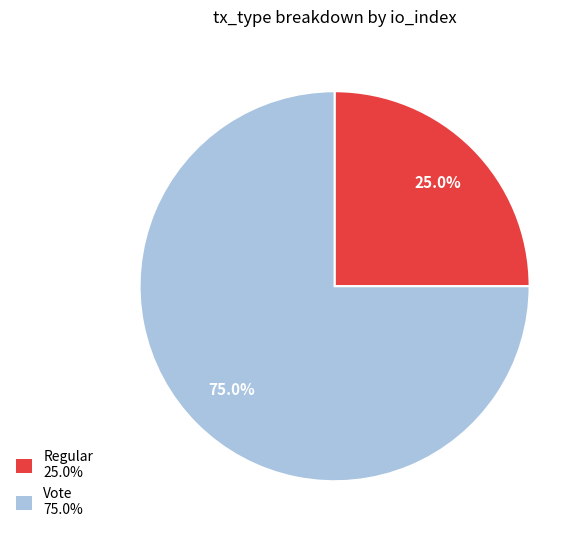

Which slice is the largest?

Vote